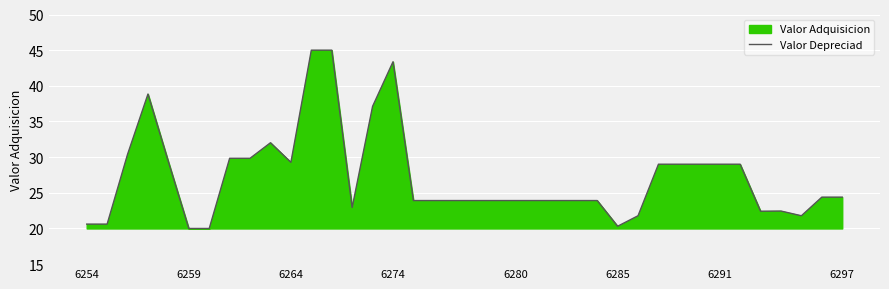

True or false: the data shows 35.7 at 6259.

False